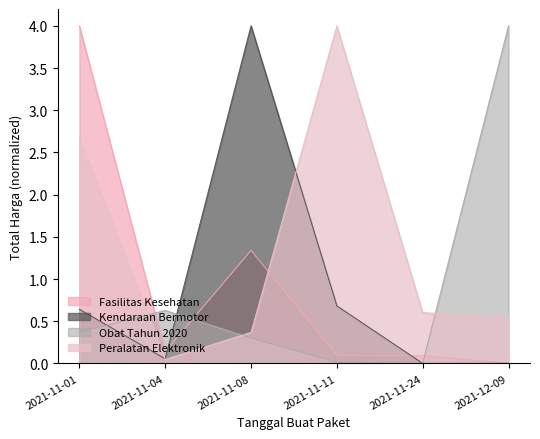

True or false: Fasilitas Kesehatan and Peralatan Elektronik intersect in this chart.

True